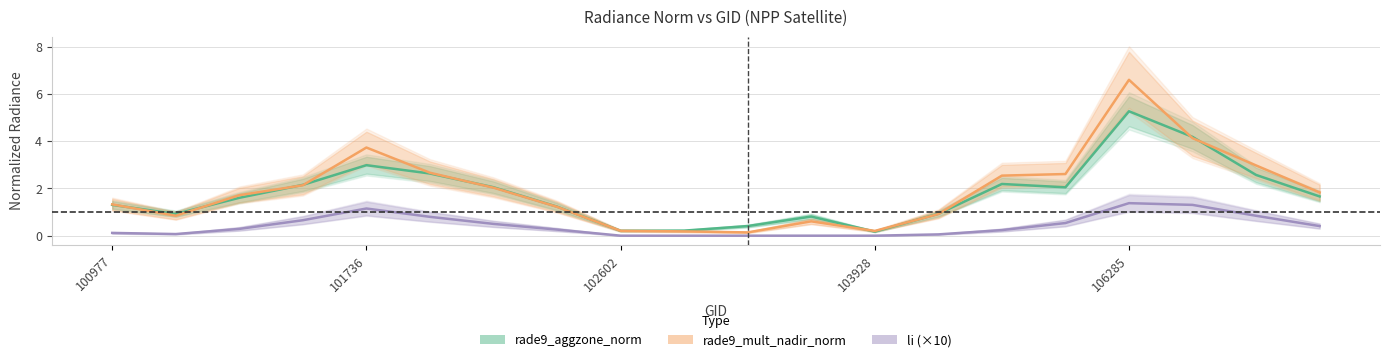

What is the total value across all series at 11?

1.4